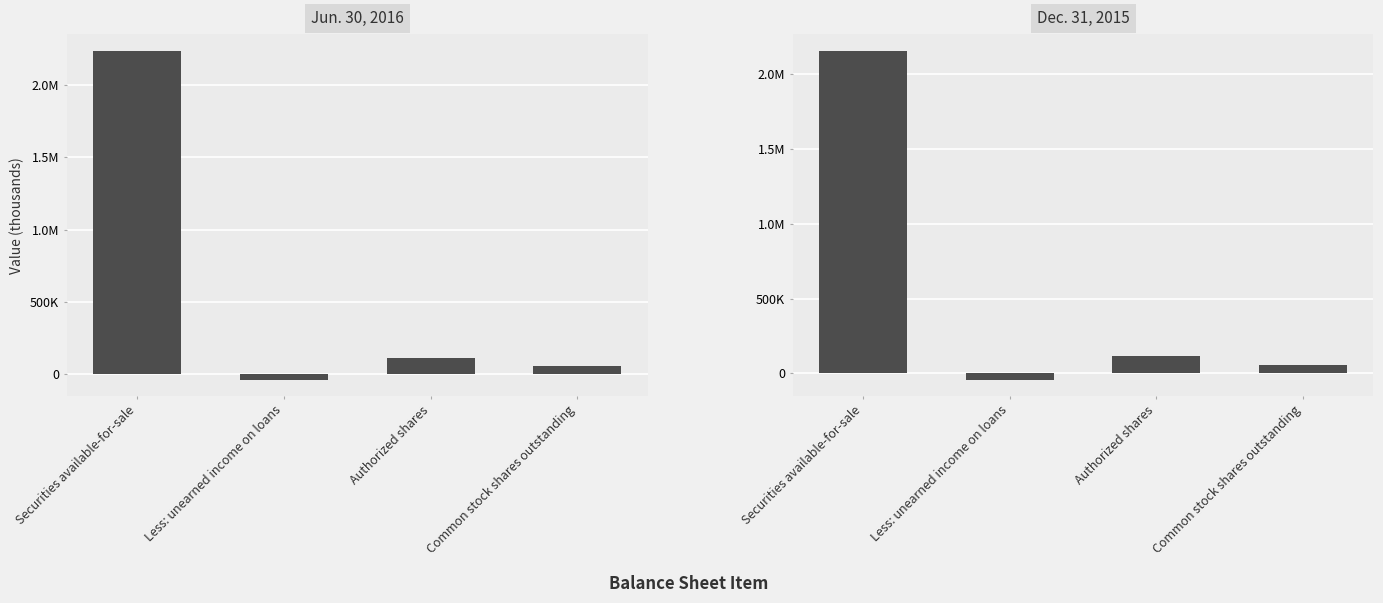

Reading right to left, what are all the values shown in this chart?

Jun. 30, 2016: 58025	115000	-37221	2237264
Dec. 31, 2015: 57724	115000	-42373	2157610